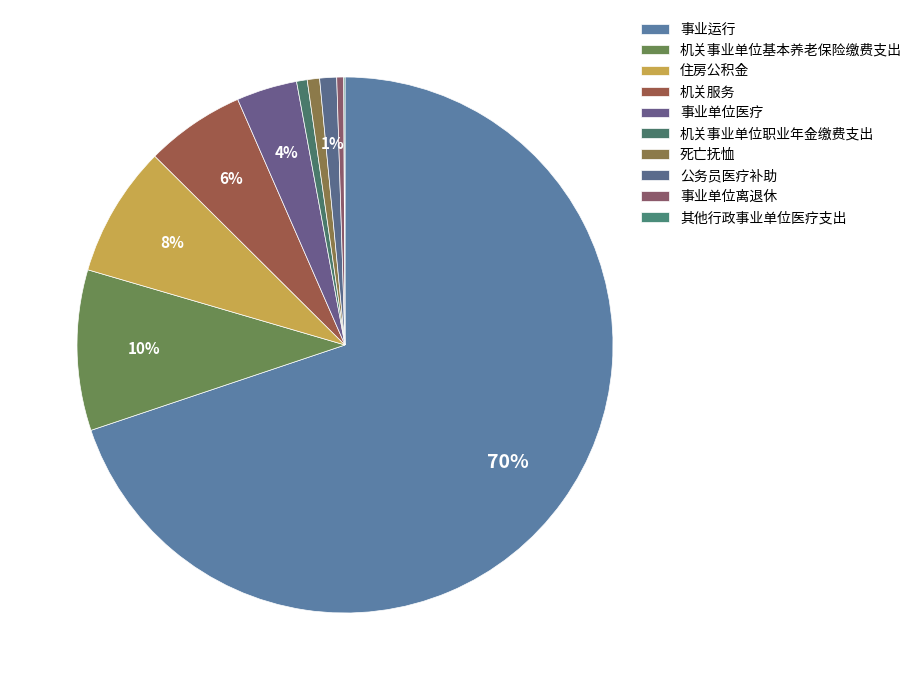

True or false: 事业单位离退休 accounts for 0% of the total.

True